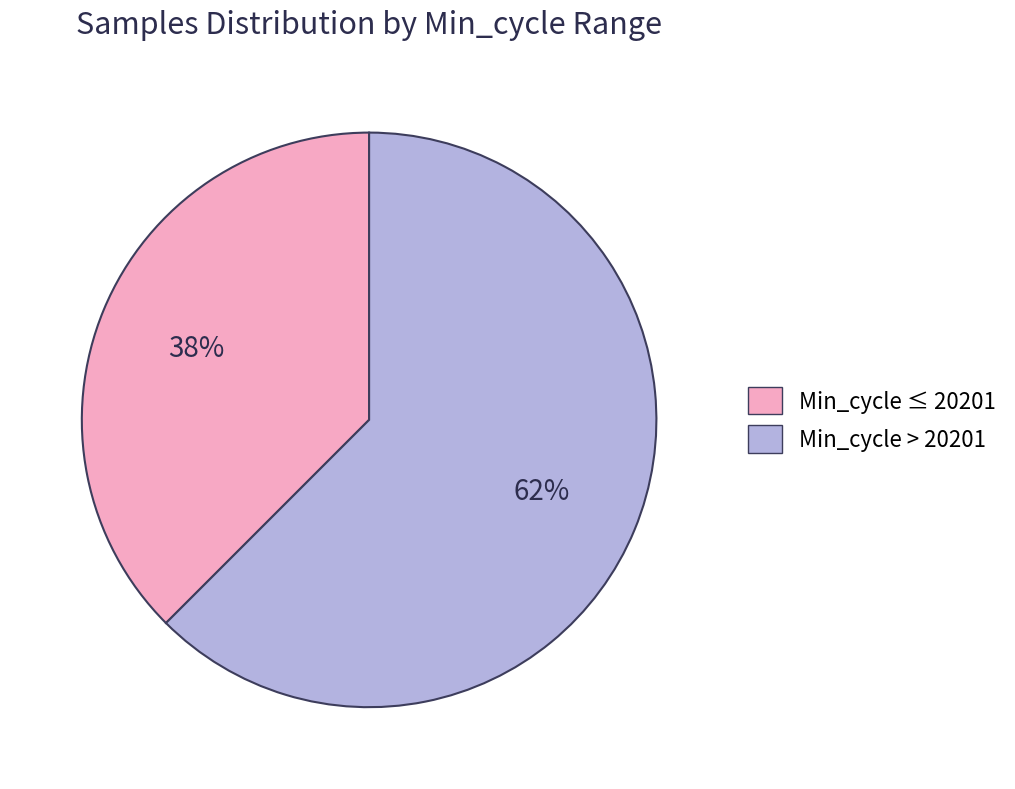

Is there a majority slice in this chart?

Yes